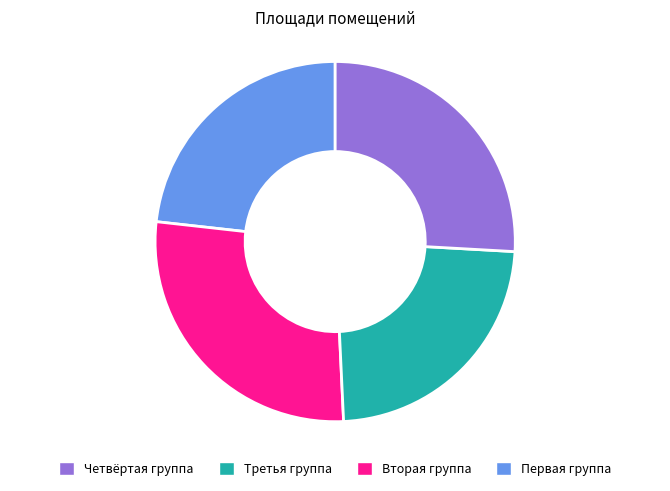

Does any single category account for the majority?

No